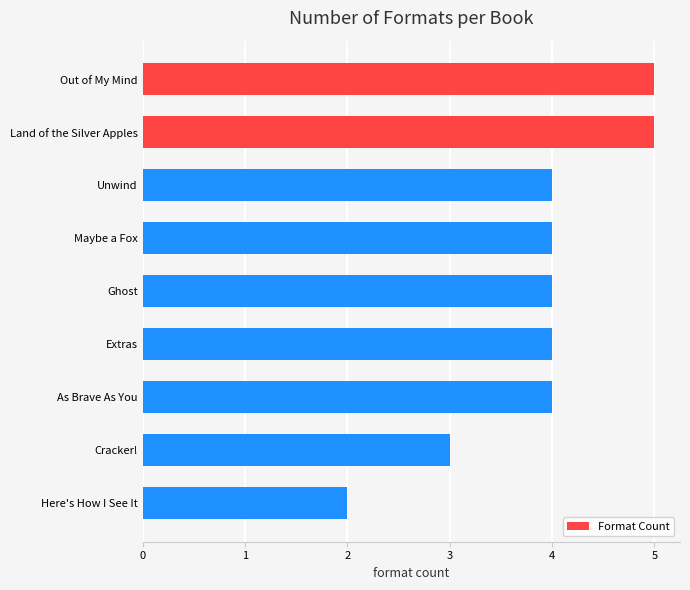

Reading top to bottom, extract all data points from this chart.

5	5	4	4	4	4	4	3	2